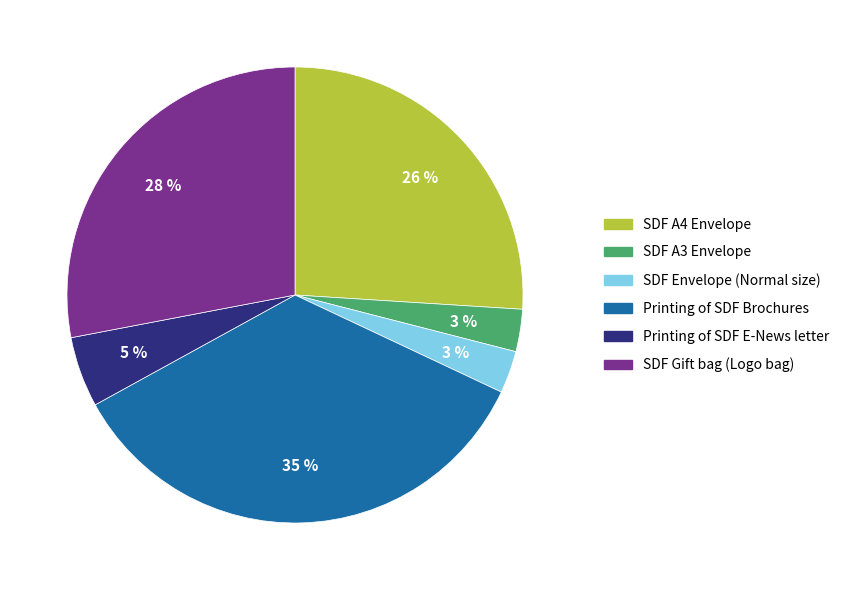

To the nearest percent, what is the difference between the Printing of SDF E-News letter and Printing of SDF Brochures slice percentages?

30%